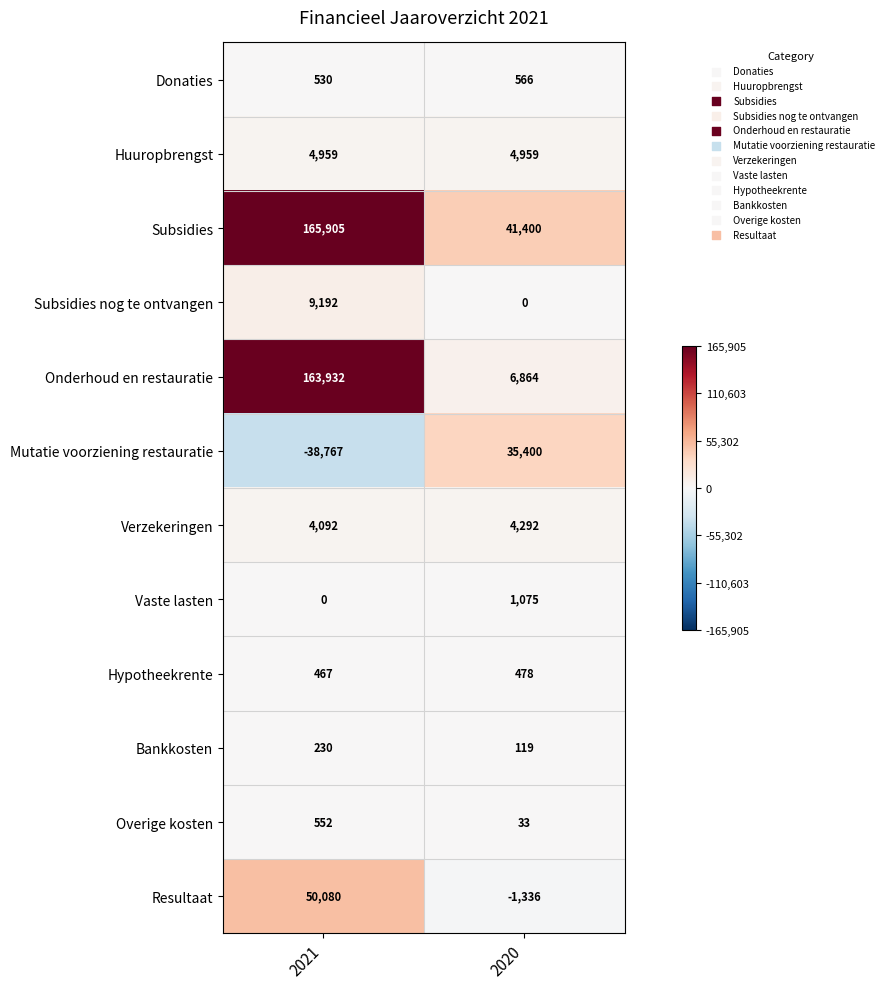

At which label does Bankkosten reach its minimum?

2020